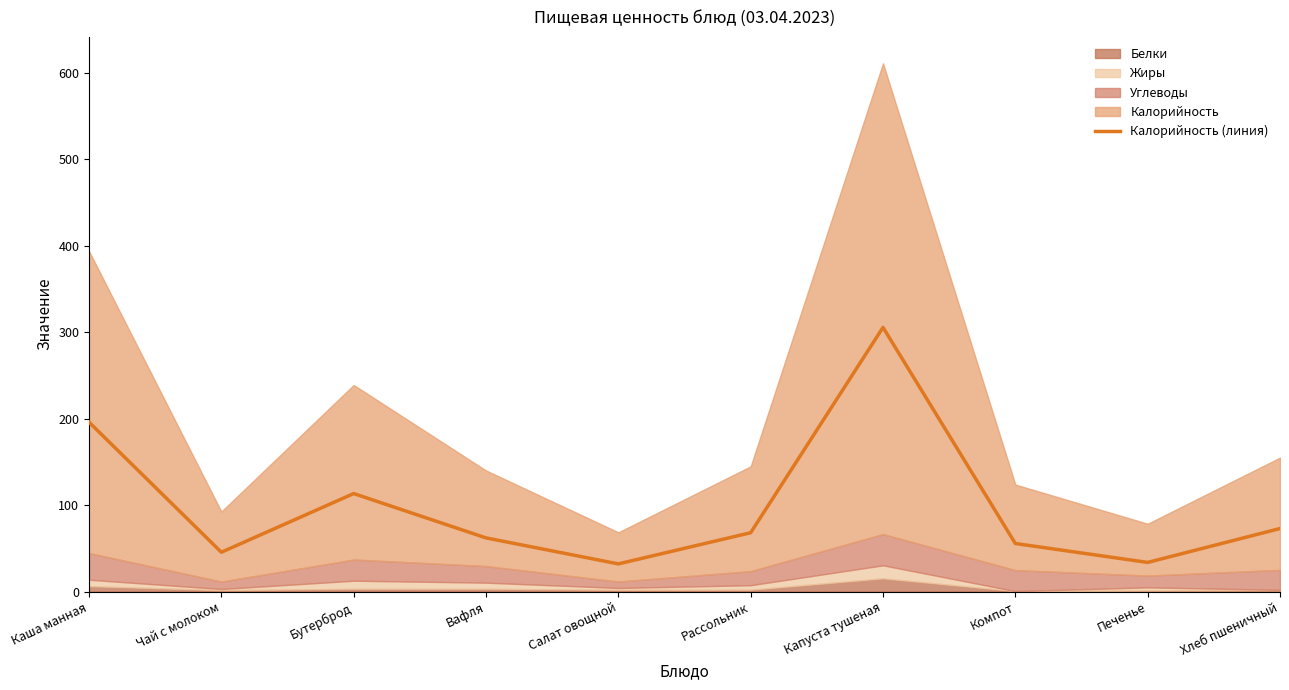

Rank the categories by value from highest to lowest.

Капуста тушеная, Каша манная, Бутерброд, Хлеб пшеничный, Рассольник, Вафля, Компот, Чай с молоком, Печенье, Салат овощной